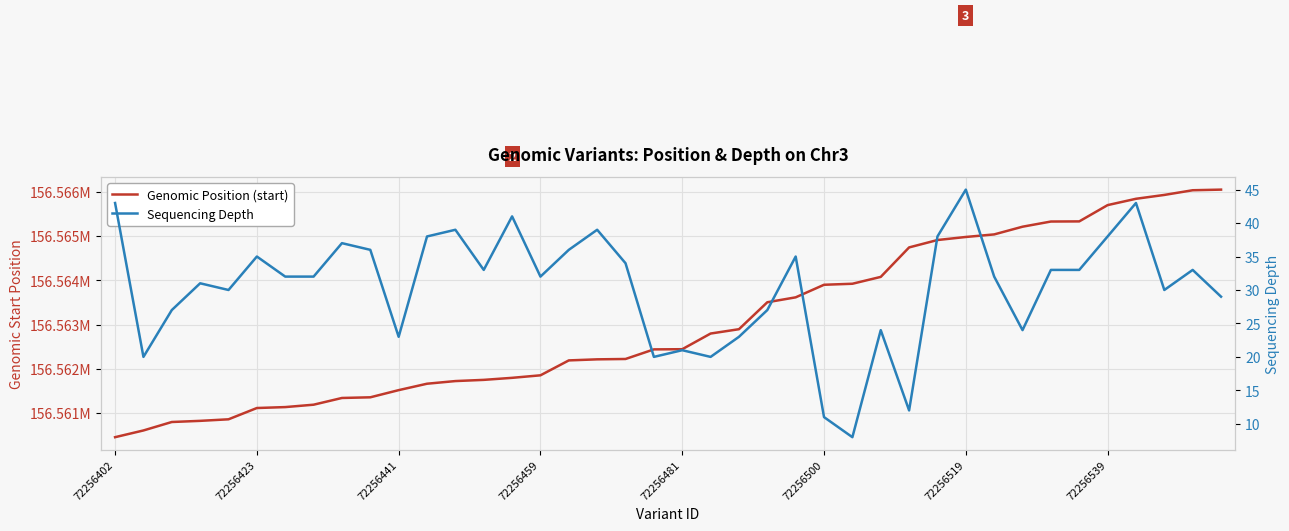

Does the chart display data point markers on the line(s)?

No